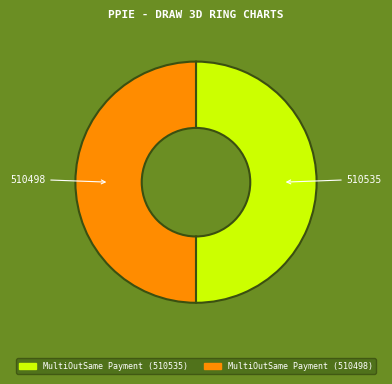

Is the sum of MultiOutSame Payment (510535) and MultiOutSame Payment (510498) greater than half?

Yes